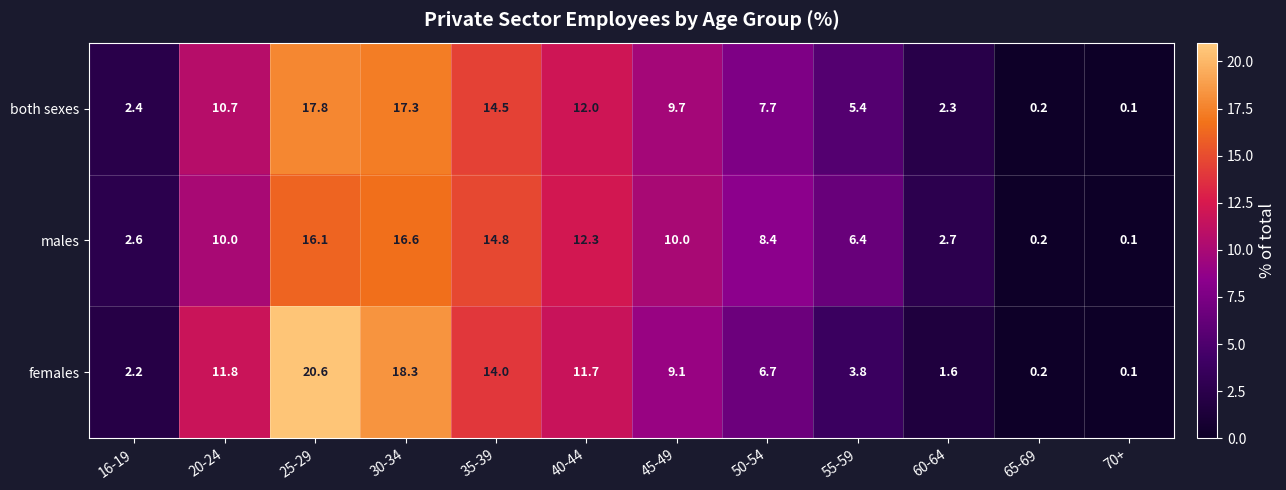

What is the difference between the maximum and second lowest values in the males series?

16.4